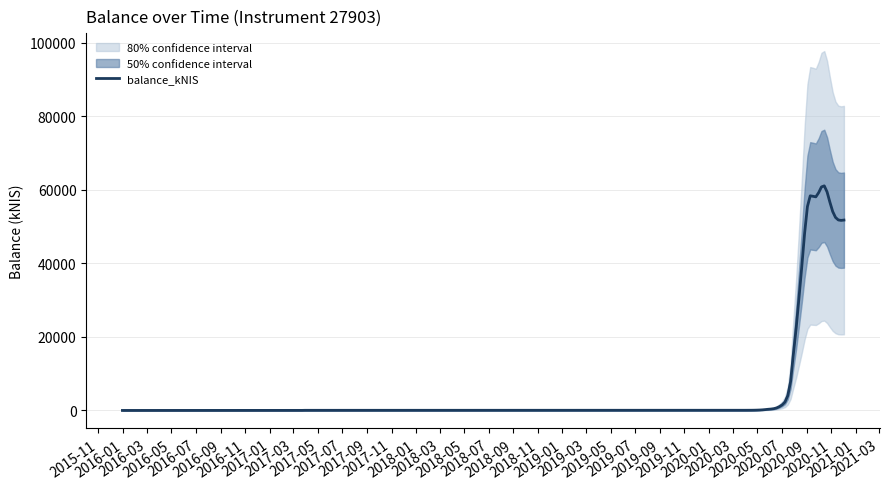

The value at 2016-09 is 87.0. True or false?

False